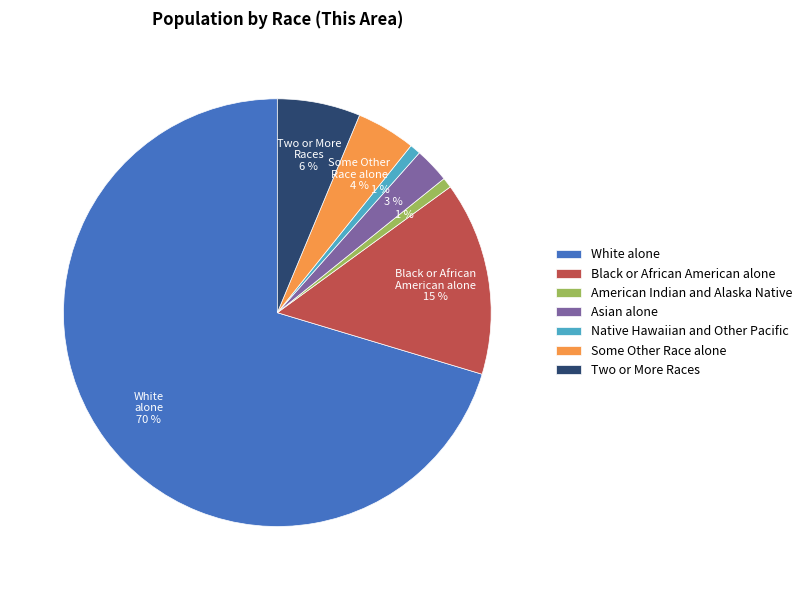

How many segments does this pie chart have?

7